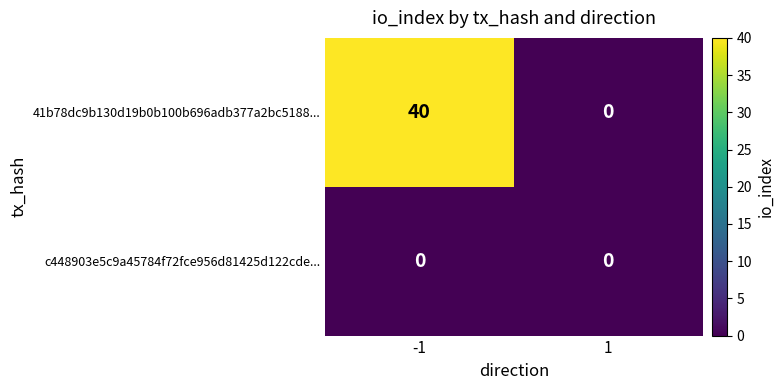

The 41b78dc9b130d19b0b100b696adb377a2bc5188... series shows 28 at -1. True or false?

False